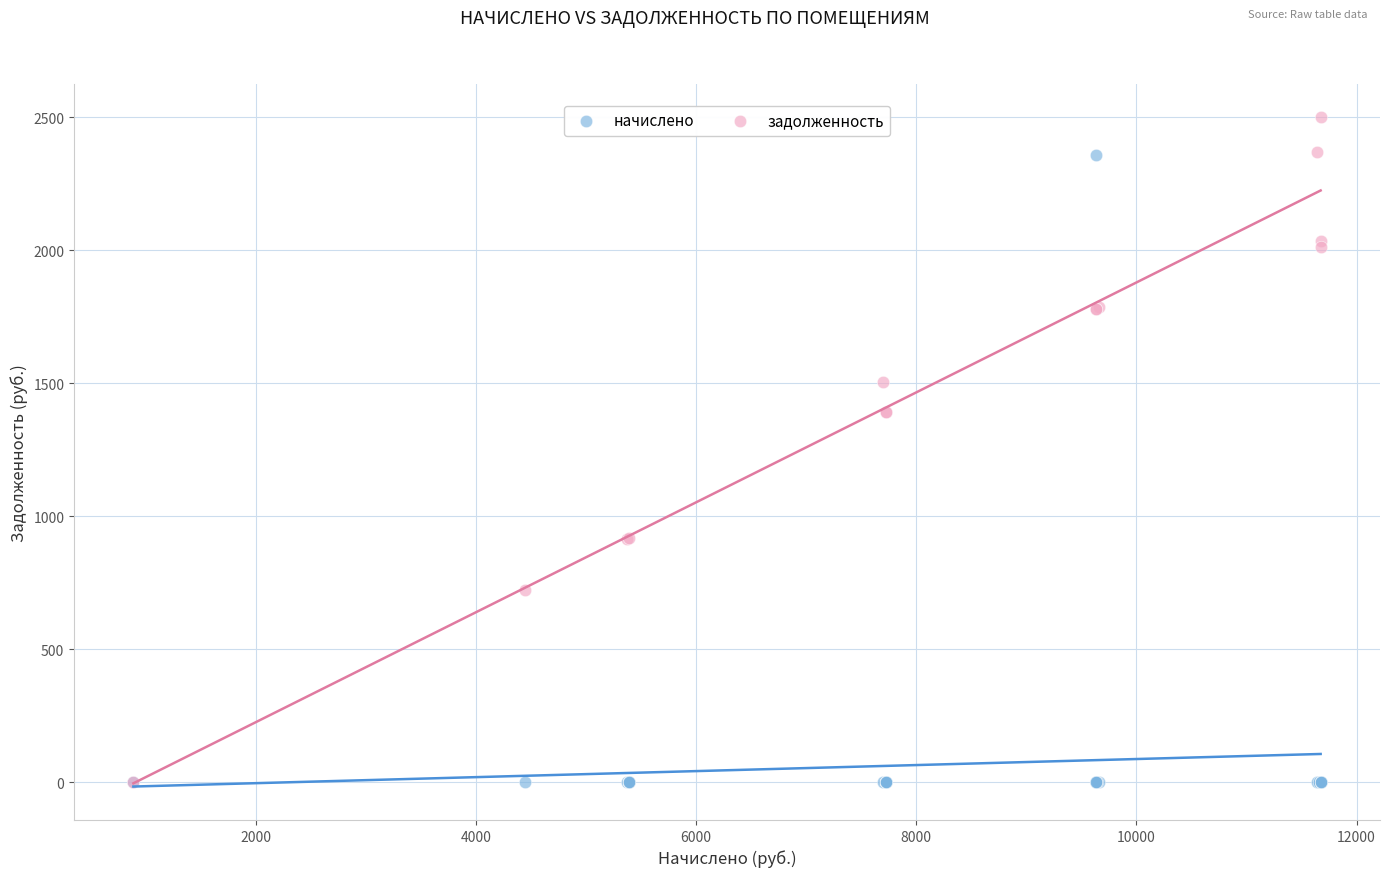

Which series has the widest spread of Y values?

задолженность